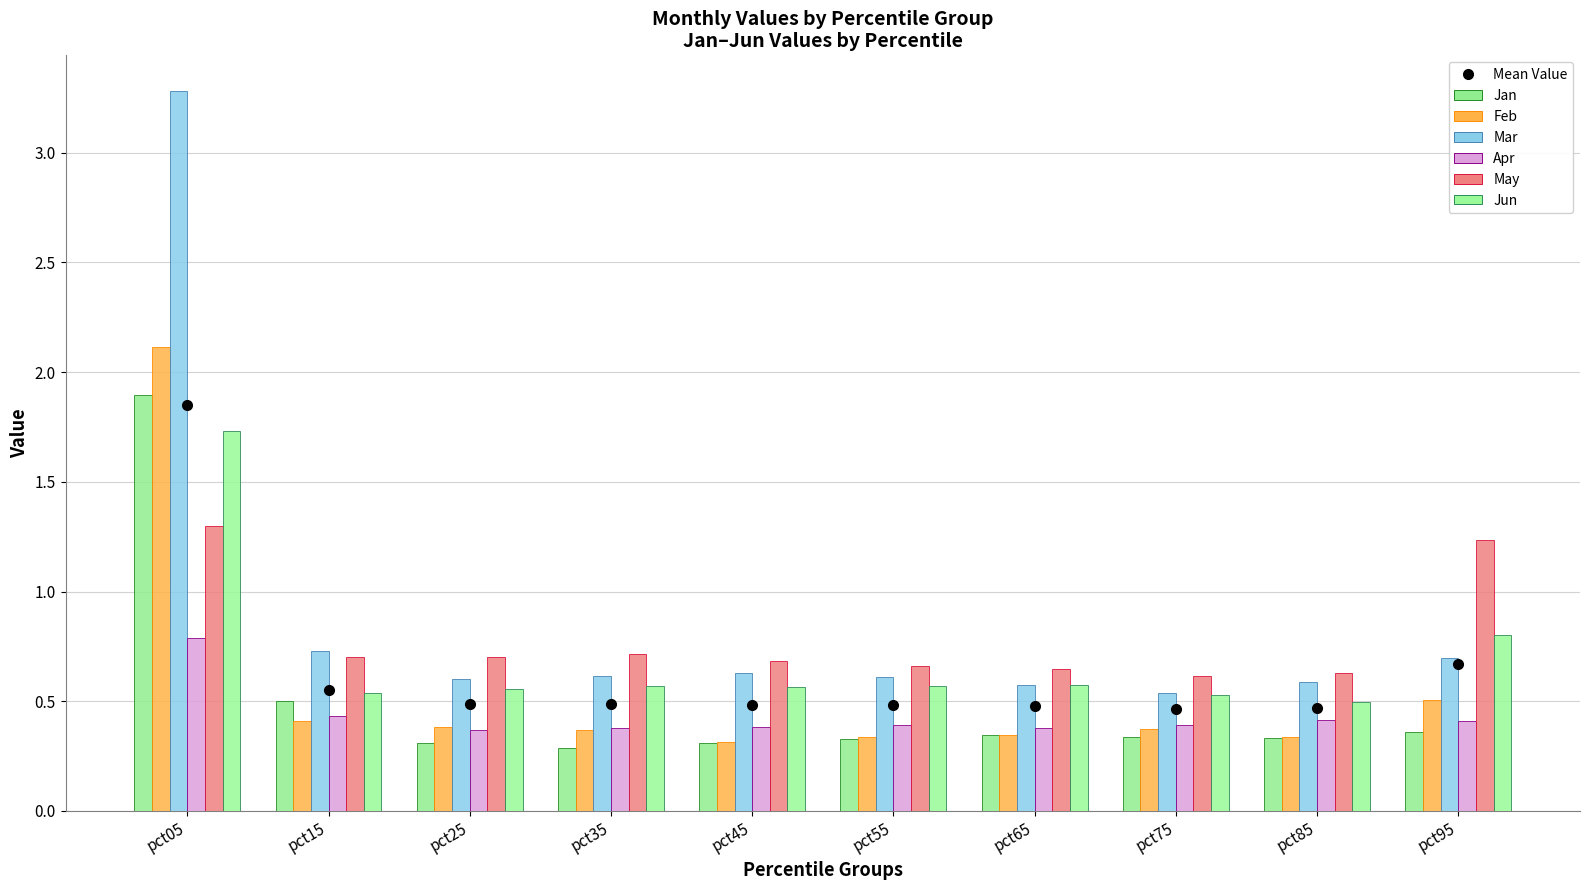

How many groups of bars are there?

10